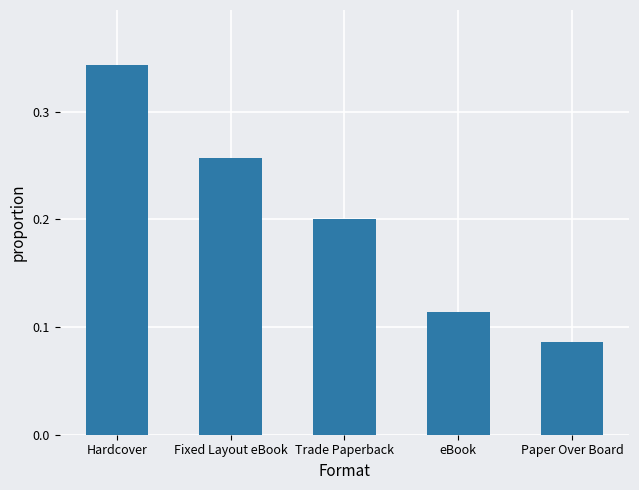

Where is the data nearest to the value 0?

Paper Over Board